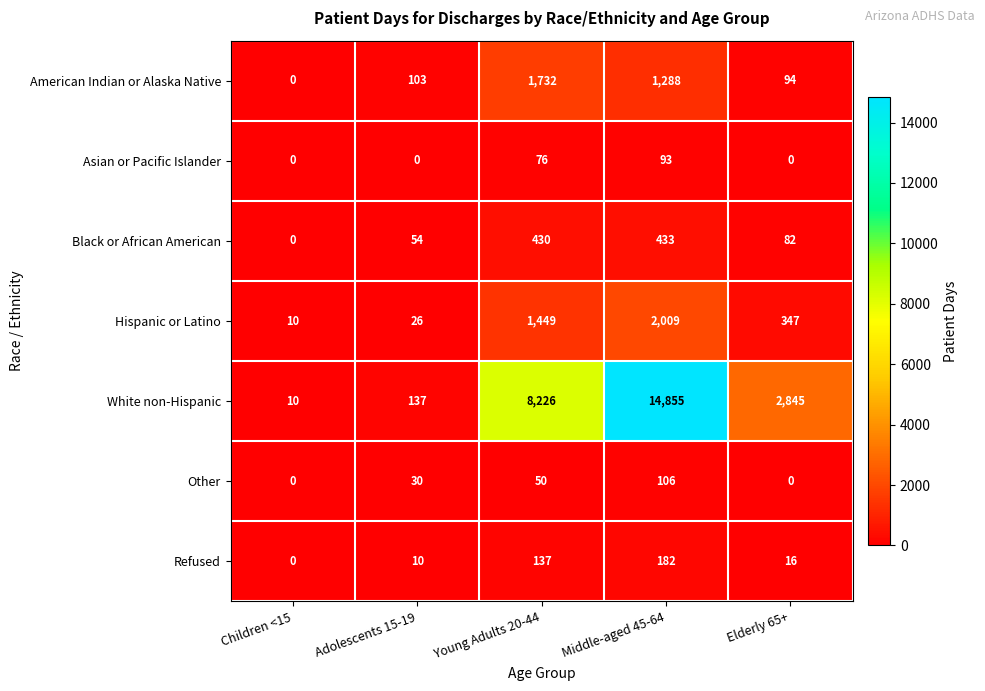

What is the total value across all series at Middle-aged 45-64?

18966